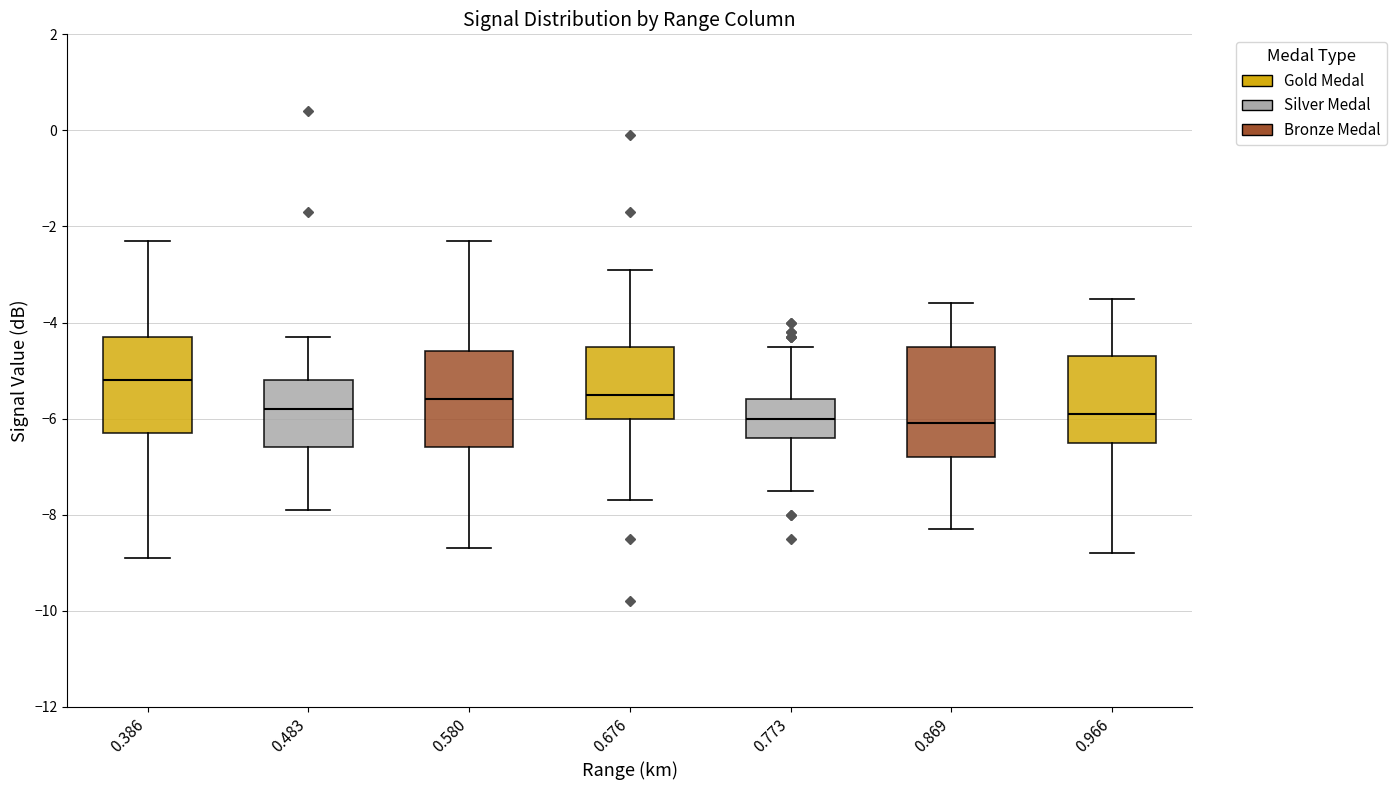

Reading left to right, transcribe this box plot: for each box, give where its median line is, the range the box spans, and where its two whiskers end, as read against the y-axis. The values are not printed on the chart, so give them approximately, as read against the axis.

0.386: median -5.2, box -6.2 to -4.2, whiskers -8.8 to -2.2
0.483: median -5.8, box -6.6 to -5.2, whiskers -7.8 to -4.2
0.580: median -5.6, box -6.6 to -4.6, whiskers -8.6 to -2.2
0.676: median -5.4, box -6.0 to -4.4, whiskers -7.6 to -2.8
0.773: median -6.0, box -6.4 to -5.6, whiskers -7.4 to -4.4
0.869: median -6.0, box -6.8 to -4.4, whiskers -8.2 to -3.6
0.966: median -5.8, box -6.4 to -4.6, whiskers -8.8 to -3.4